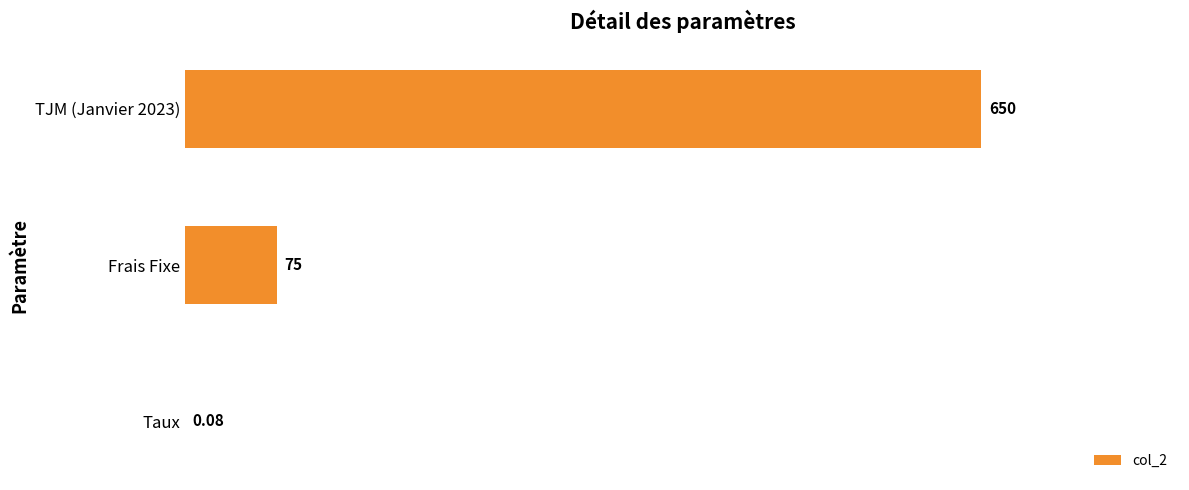

Which label corresponds to the largest value in the chart?

TJM (Janvier 2023)